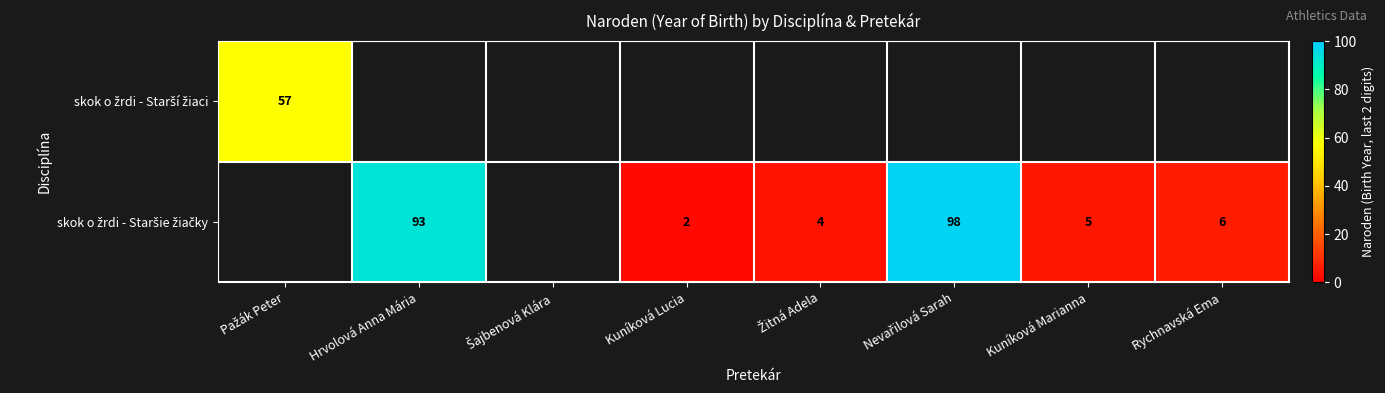

At Pažák Peter, list the series in order from largest to smallest.

skok o žrdi - Starší žiaci, skok o žrdi - Staršie žiačky